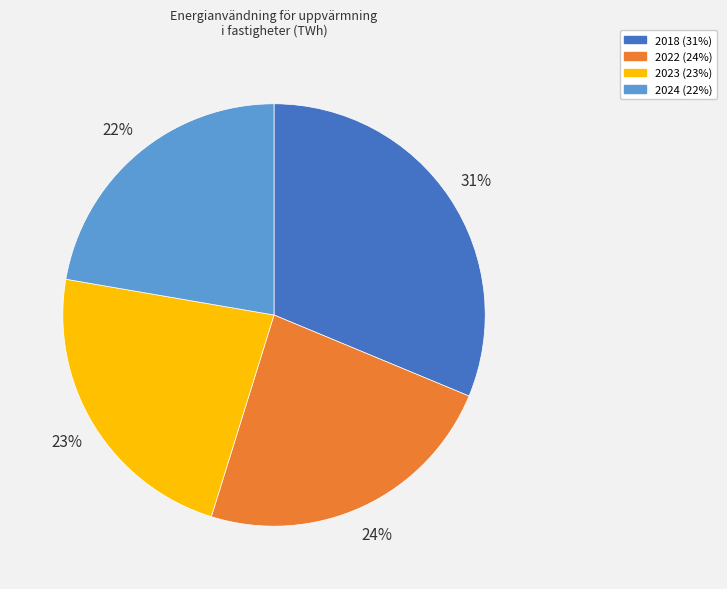

Does 2018 account for over 50% of the chart?

No